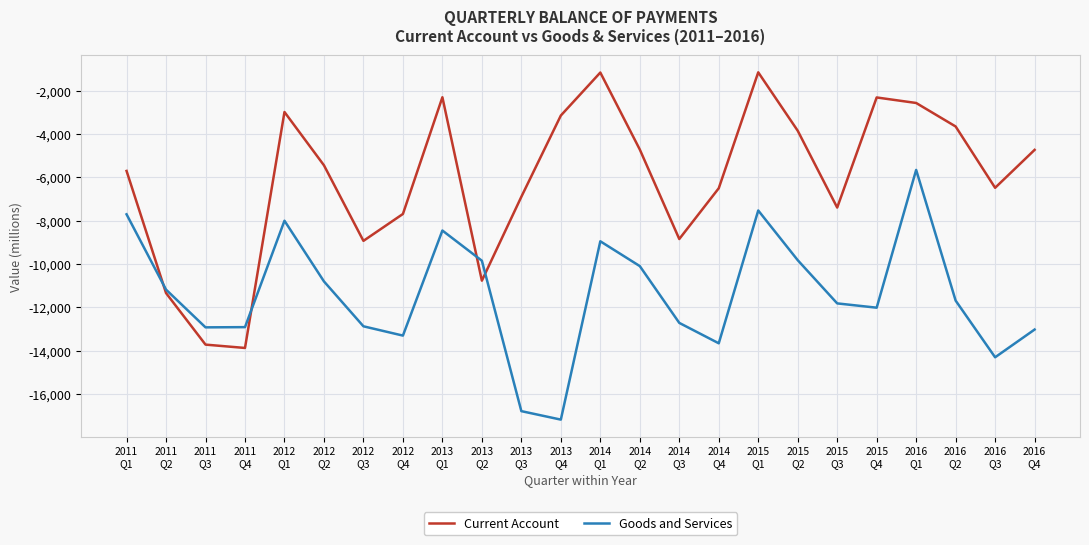

Which series has the largest range (max minus min)?

Current Account